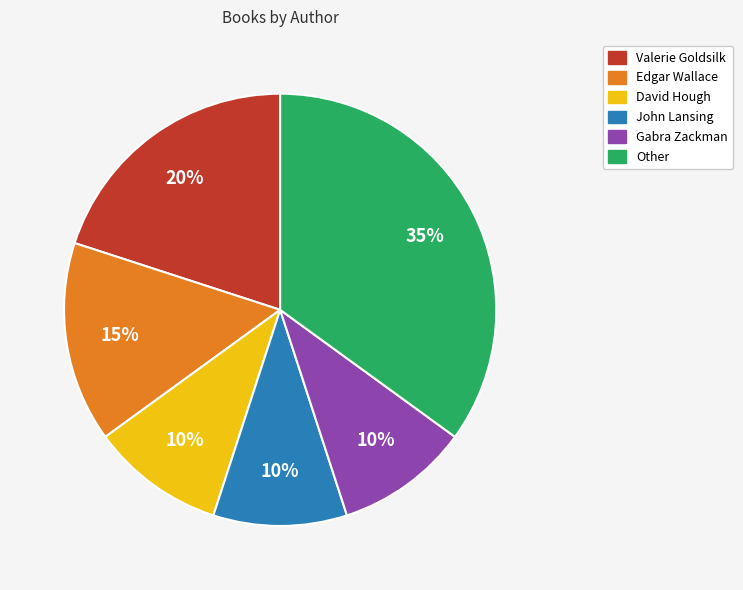

Is there a majority slice in this chart?

No